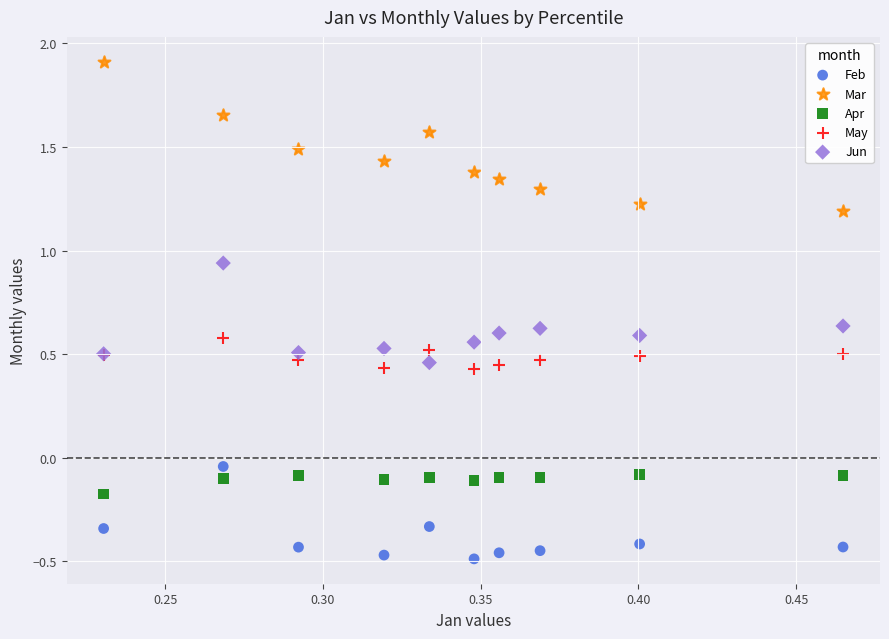

Which series reaches the minimum Y coordinate?

Feb